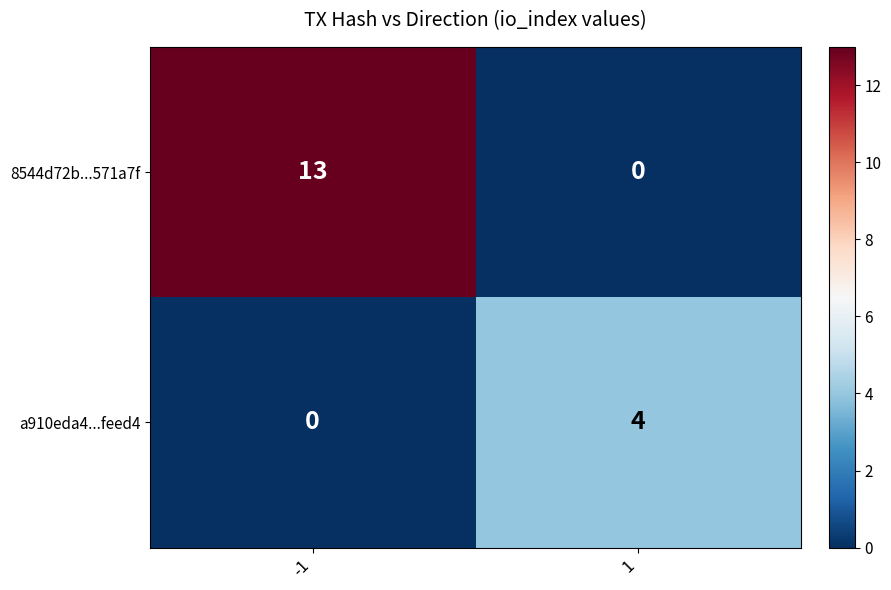

The 8544d72b...571a7f series shows 0 at 1. True or false?

True